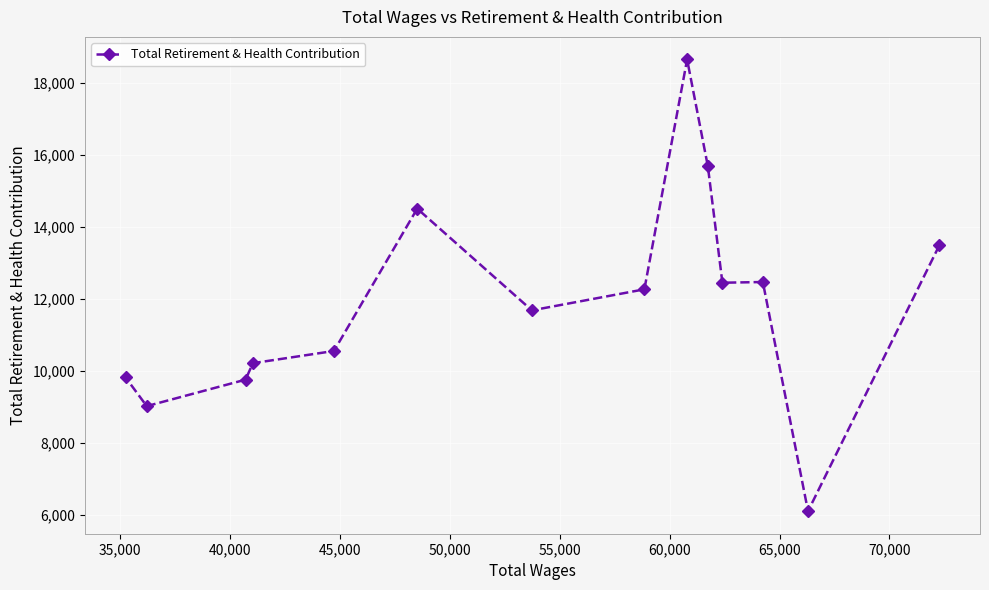

What is the average value?

11903